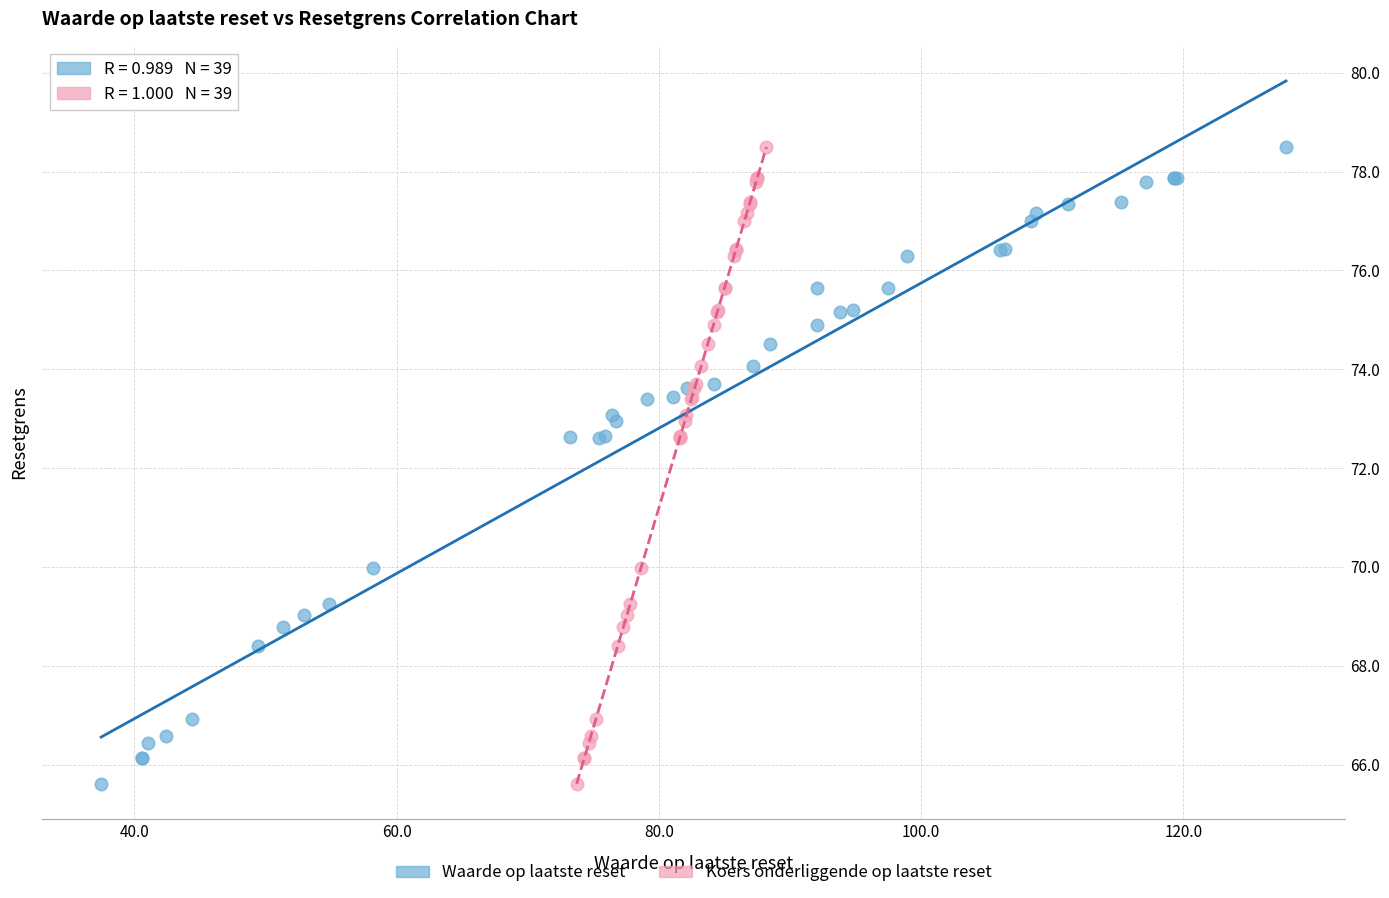

What are all the series names shown in the legend?

Waarde op laatste reset, Koers onderliggende op laatste reset